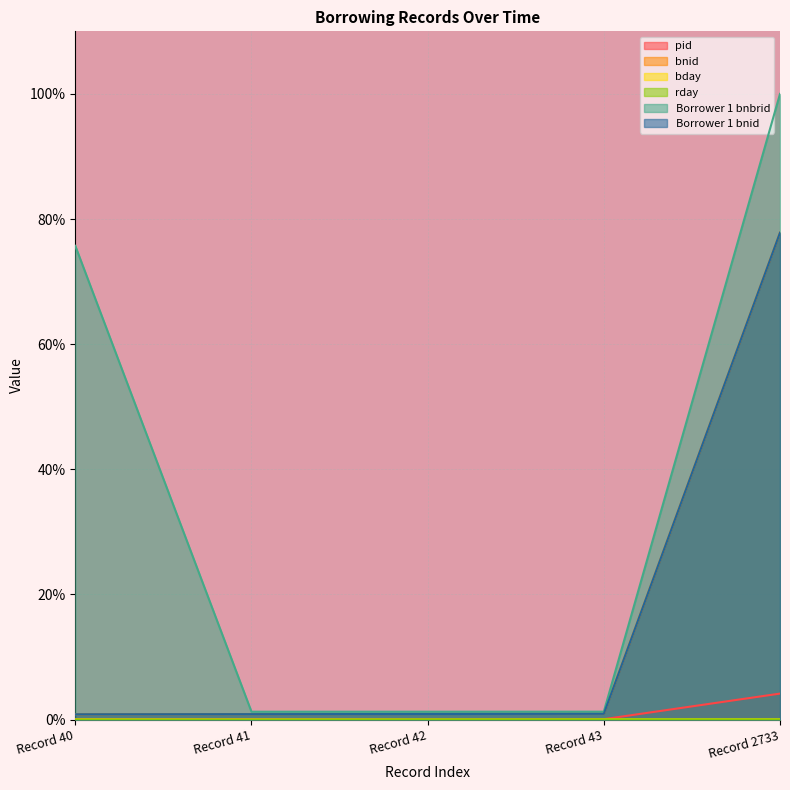

True or false: pid and Borrower 1 bnid intersect in this chart.

False